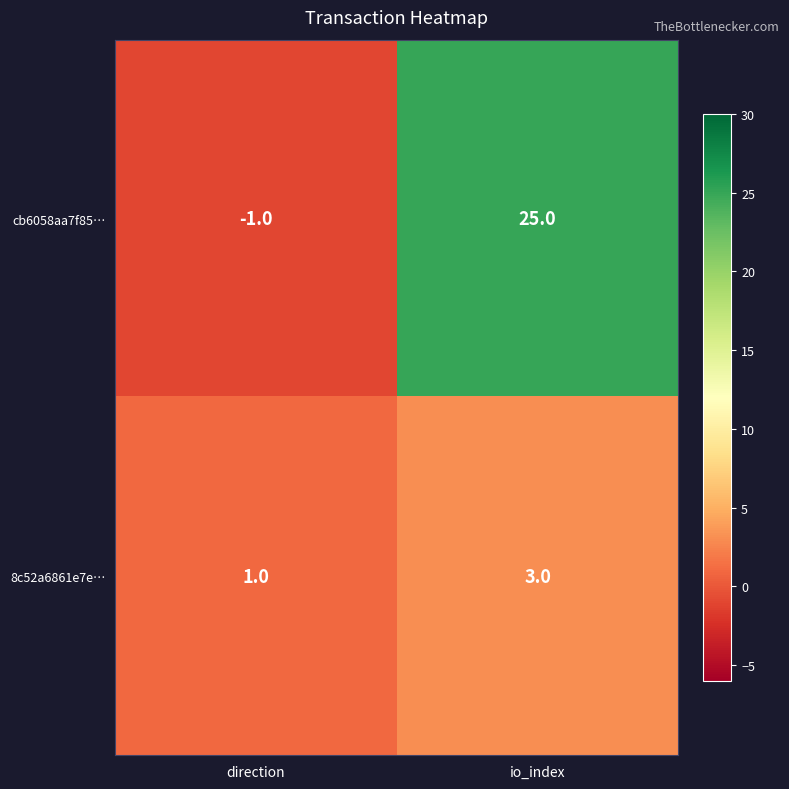

Which series has the widest spread of values?

cb6058aa7f85…